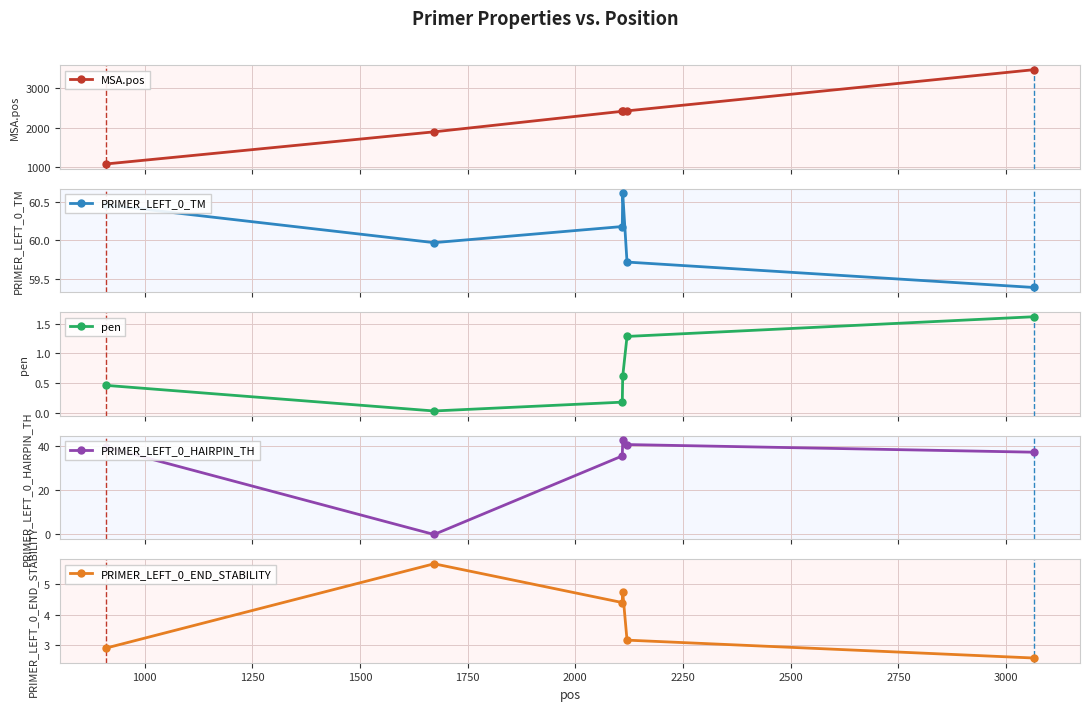

What is the difference between the maximum and minimum values in the PRIMER_LEFT_0_HAIRPIN_TH series?

42.8